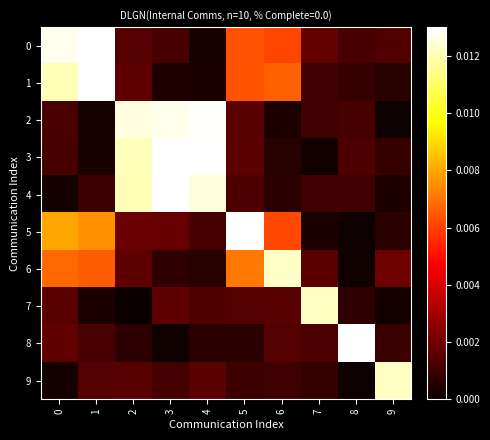

List the series in order of their peak value, lowest first.

7, 9, 6, 2, 8, 4, 5, 0, 3, 1